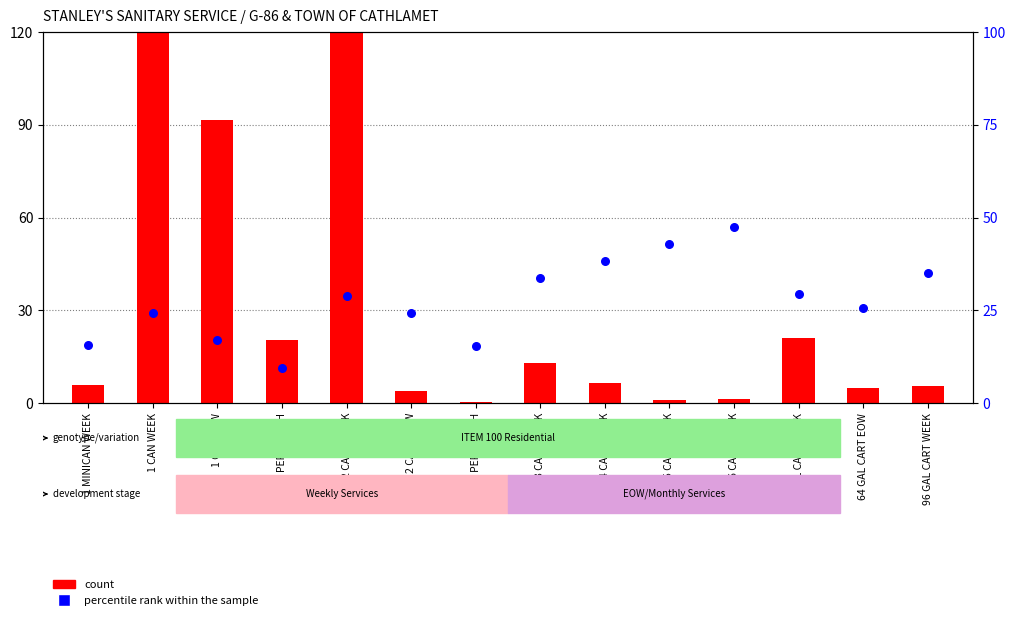

At how many categories does at least one series exceed 334?

1